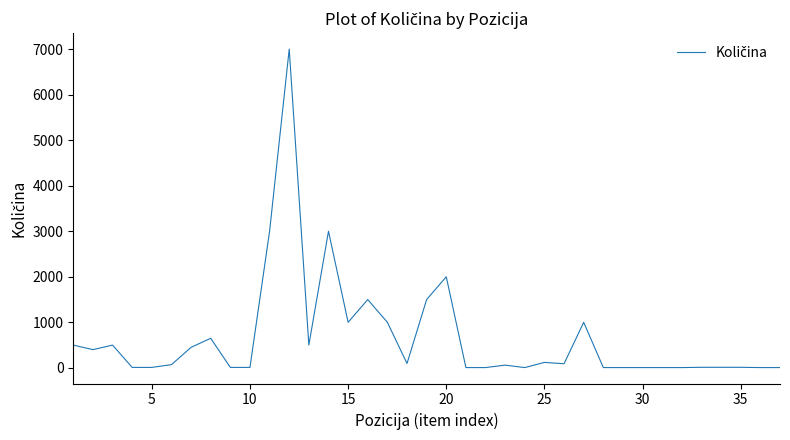

What is the maximum value shown in the chart?

7000